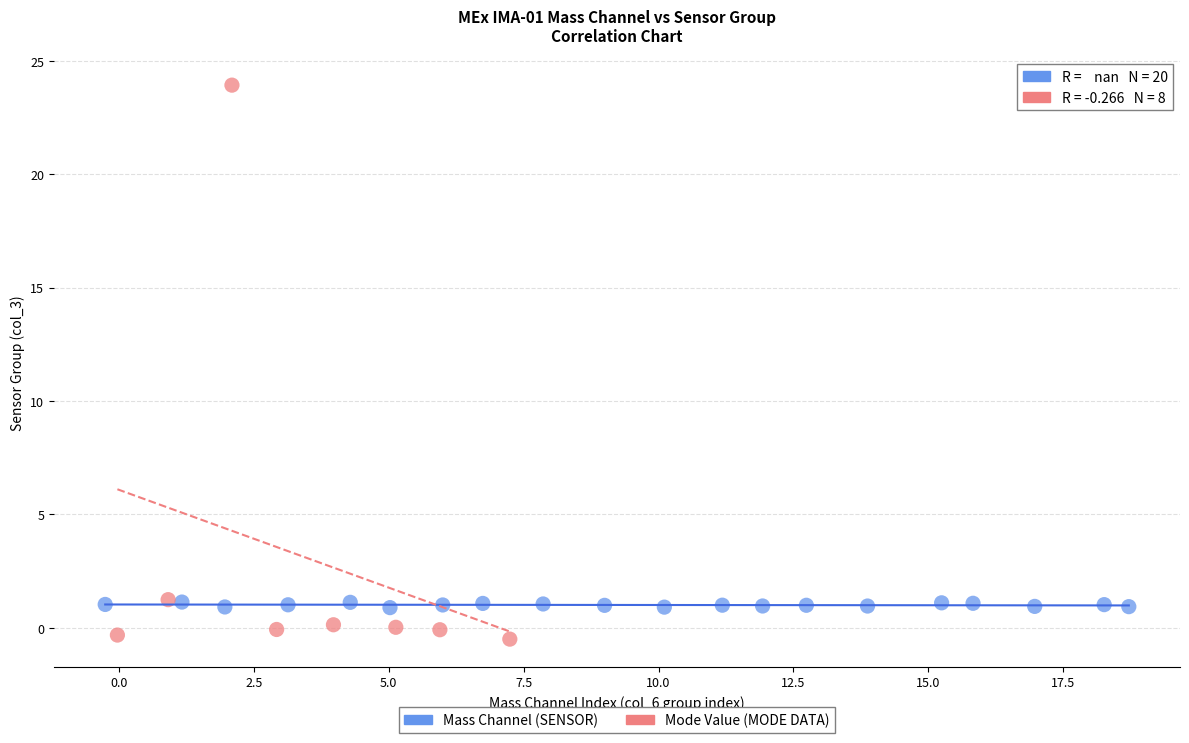

Which series contains the highest Y value?

Mode Value (MODE DATA)